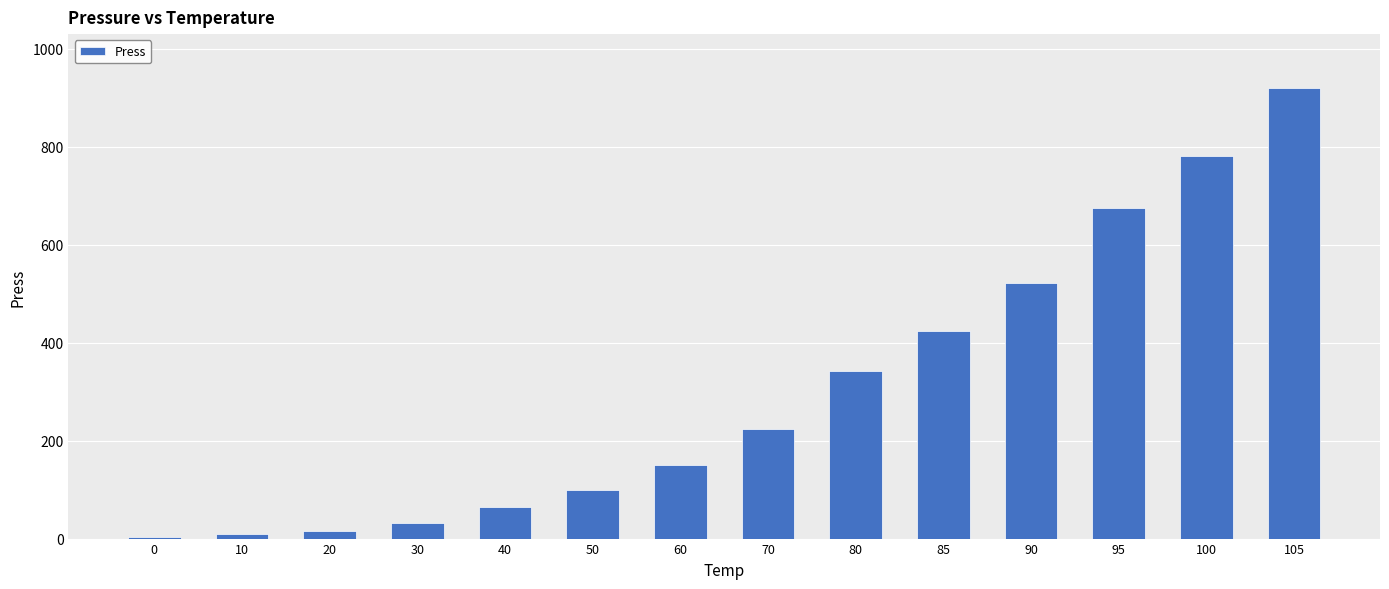

Does the chart contain any negative values?

No